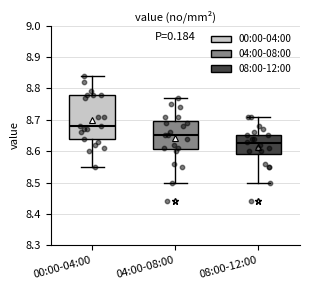

Where is the lower edge of the box for 08:00-12:00 on the y-axis? The values are not printed on the chart, so give them approximately, as read against the axis.

8.59